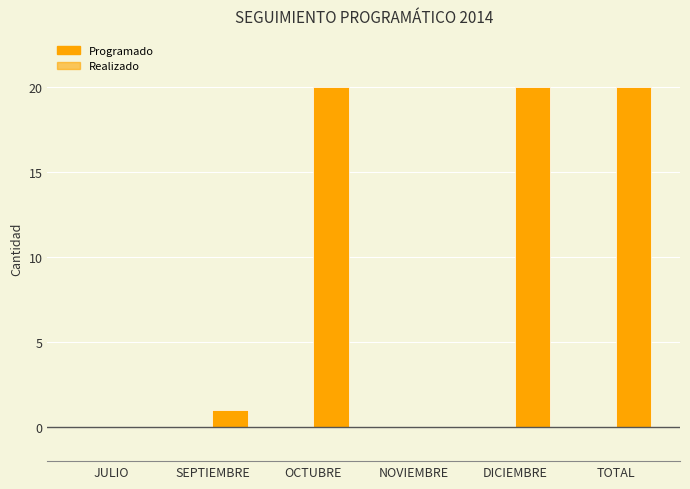

How many categories are shown in the chart?

6